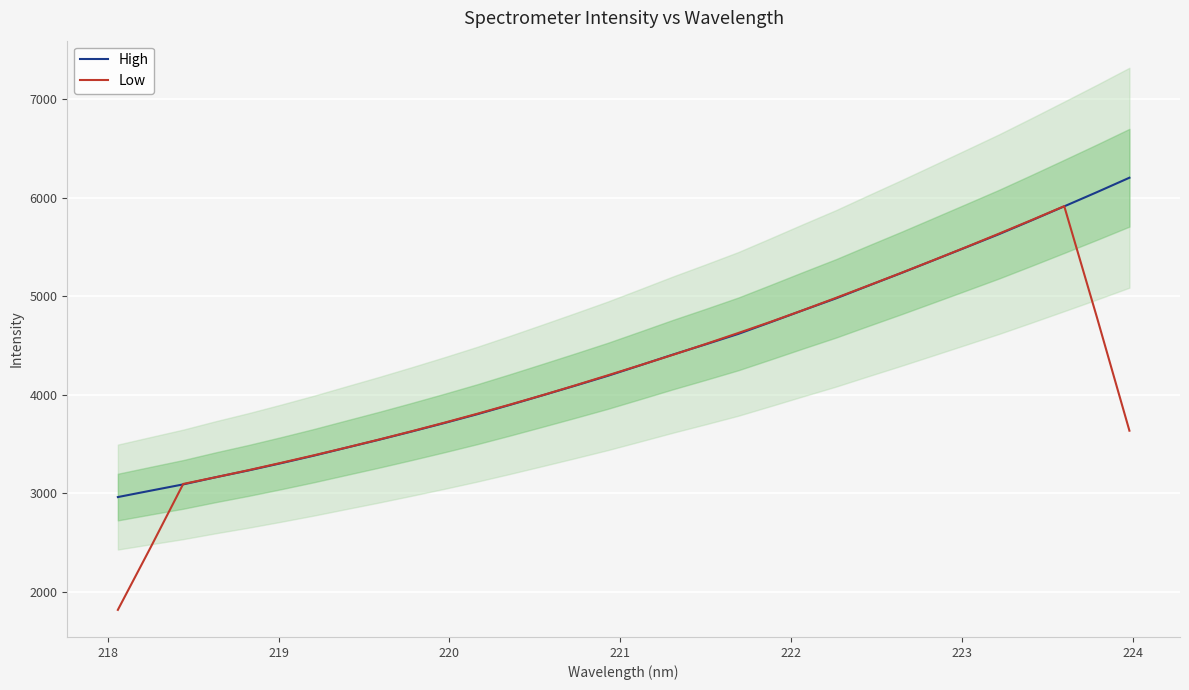

At how many categories does at least one series exceed 4999?

9